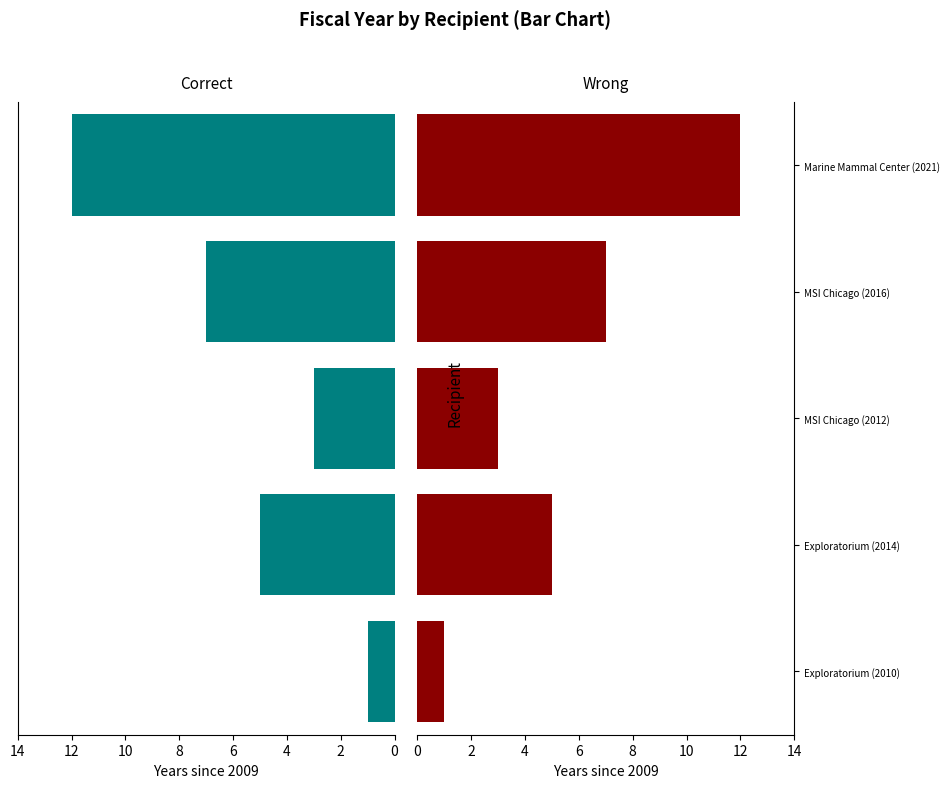

What is the difference between the Correct values at MSI Chicago (2016) and Exploratorium (2010)?

6